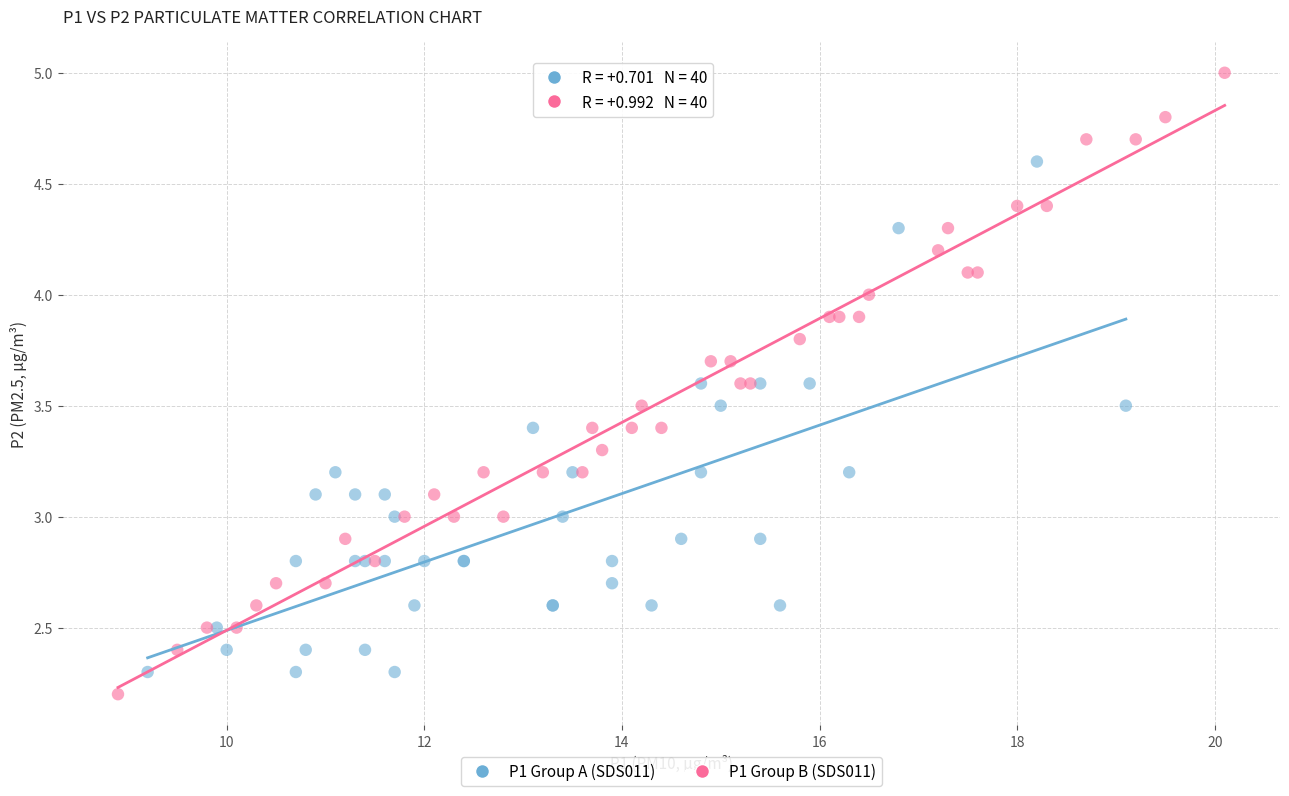

Which series reaches the maximum Y coordinate?

P1 Group B (SDS011)